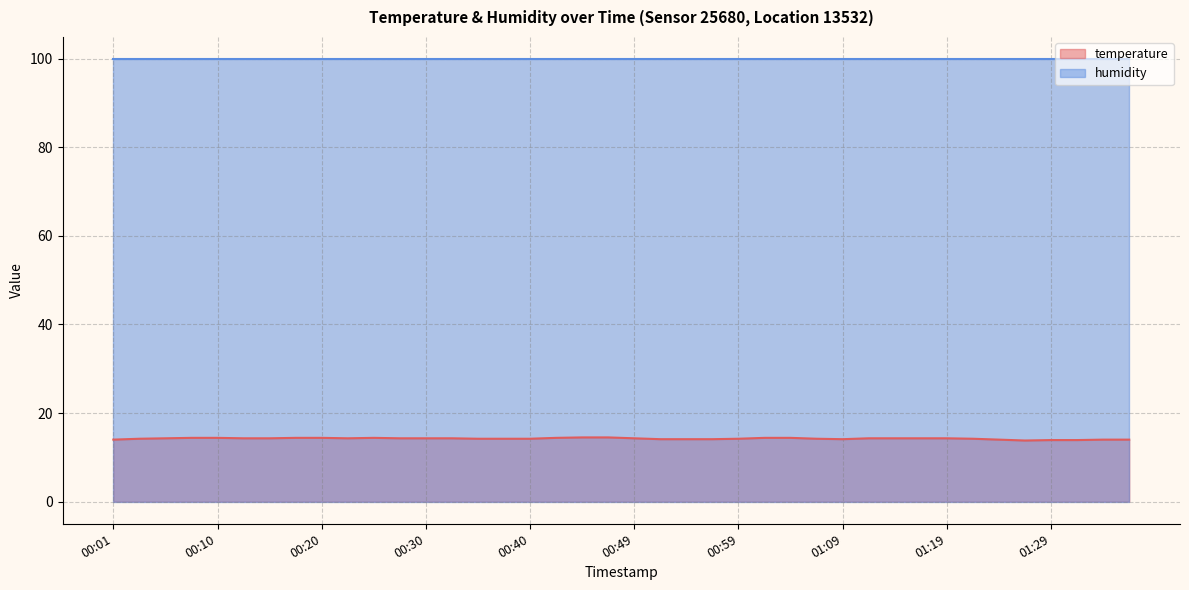

At which category does the chart reach its minimum across all series?

01:26